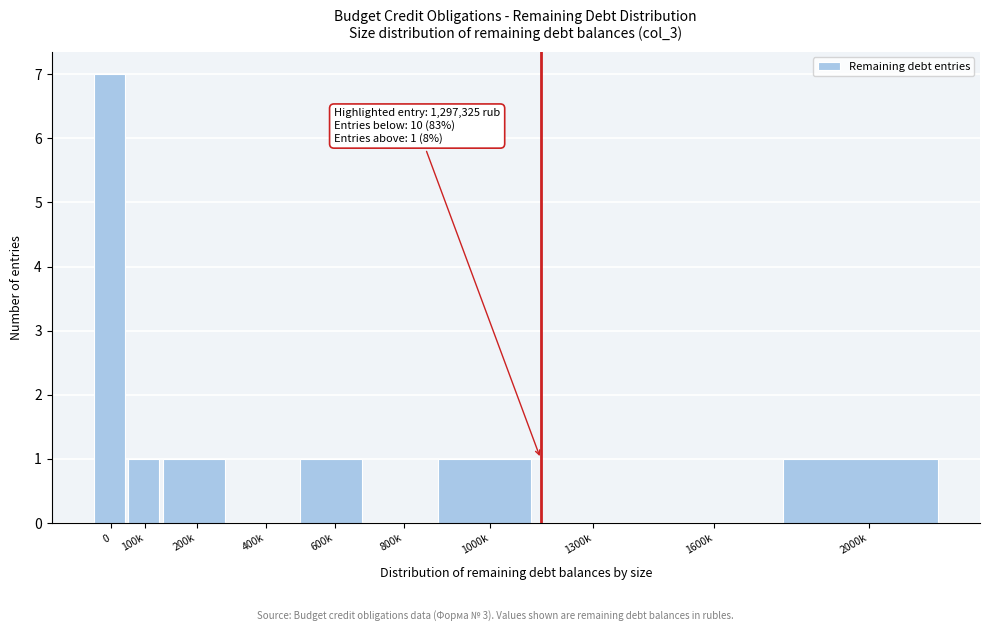

Reading left to right, transcribe all the data shown in this chart.

0=7	100k=1	200k=1	400k=0	600k=1	800k=0	1000k=1	1300k=0	1600k=0	2000k=1